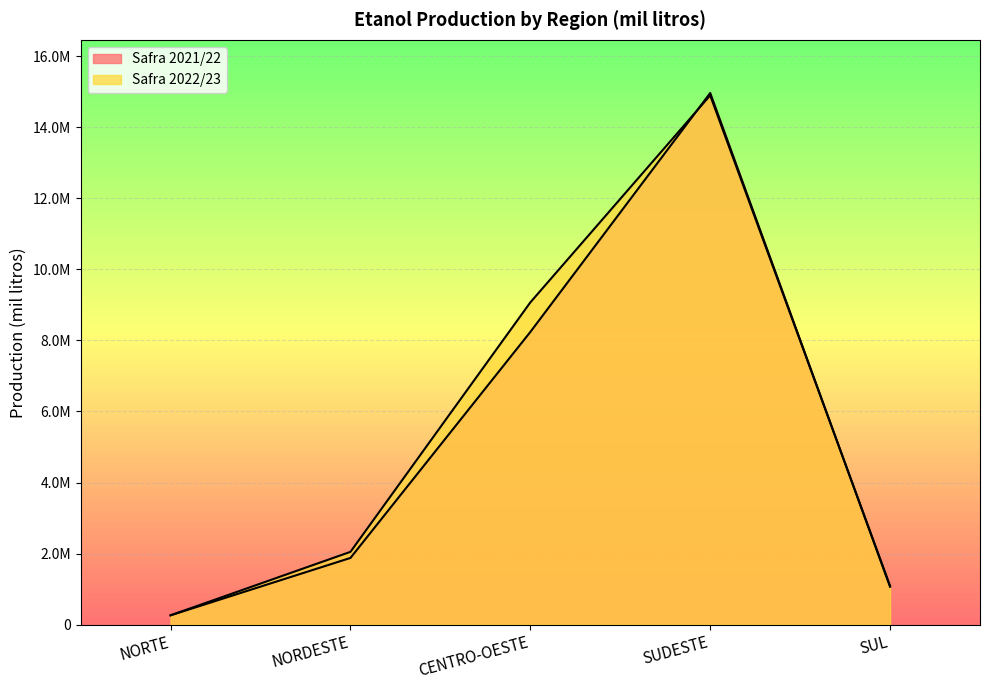

Which label corresponds to the smallest value in the chart?

NORTE